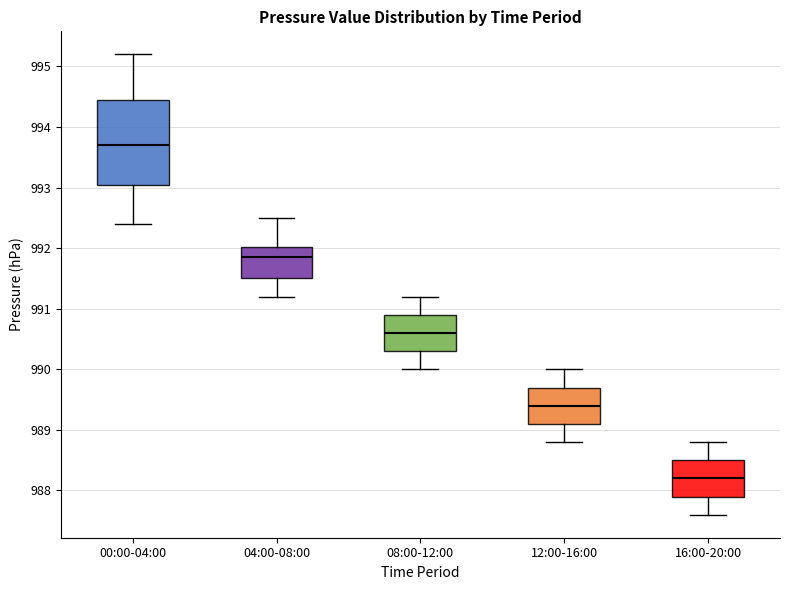

Reading left to right, read every box against the y-axis: the position of its median line, the range the box covers, and the ends of its whiskers. The values are not printed on the chart, so give them approximately, as read against the axis.

00:00-04:00: median 993.7, box 993.1 to 994.5, whiskers 992.4 to 995.2
04:00-08:00: median 991.9, box 991.5 to 992.0, whiskers 991.2 to 992.5
08:00-12:00: median 990.6, box 990.3 to 990.9, whiskers 990.0 to 991.2
12:00-16:00: median 989.4, box 989.1 to 989.7, whiskers 988.8 to 990.0
16:00-20:00: median 988.2, box 987.9 to 988.5, whiskers 987.6 to 988.8